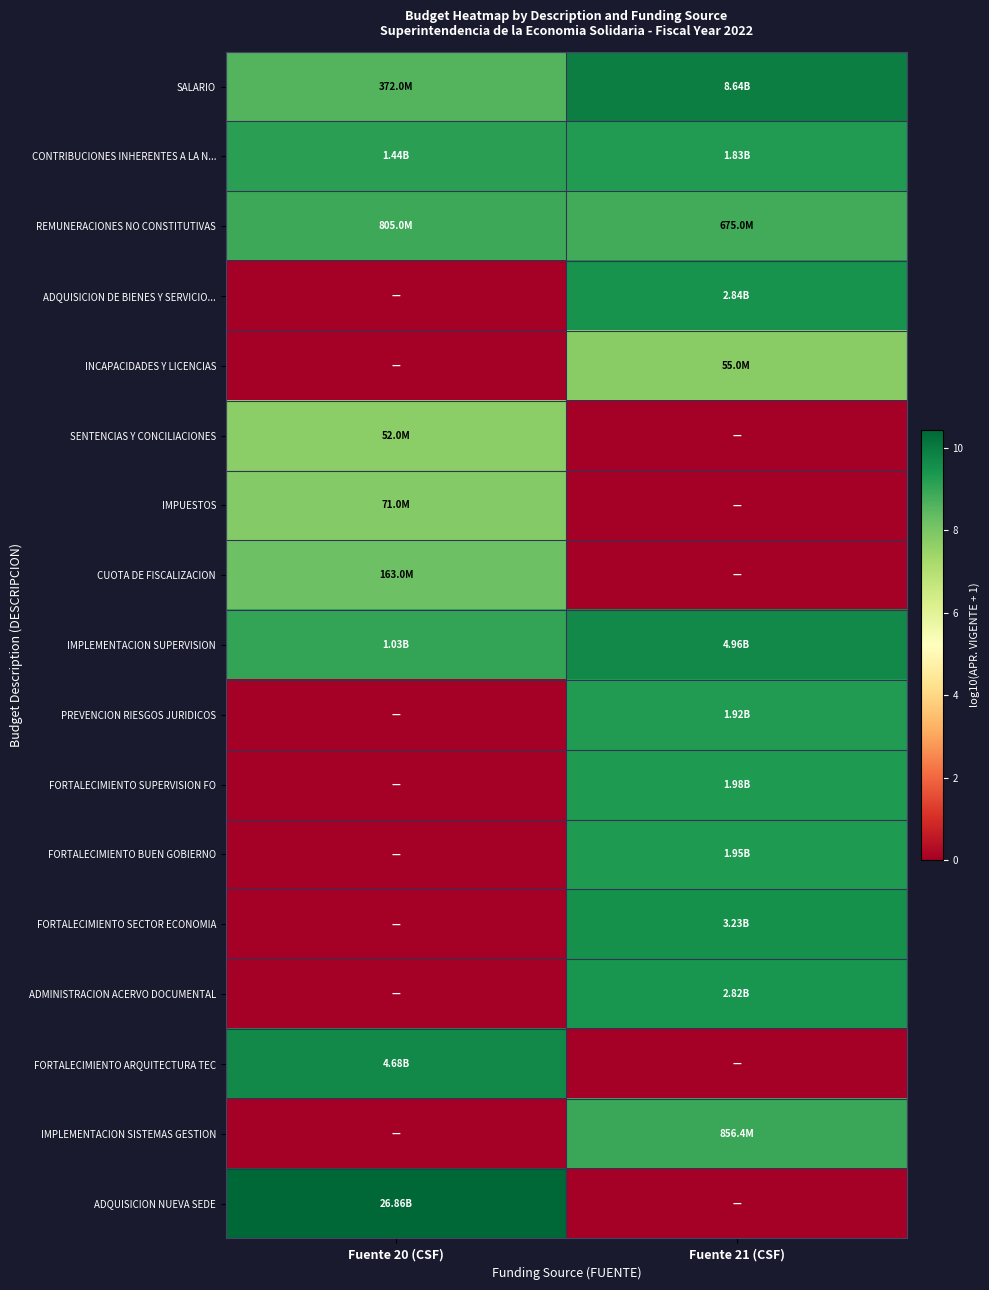

Reading left to right, list all the values displayed in this chart.

SALARIO: Fuente 20 (CSF)=8.6	Fuente 21 (CSF)=9.9
CONTRIBUCIONES INHERENTES A LA N...: Fuente 20 (CSF)=9.2	Fuente 21 (CSF)=9.3
REMUNERACIONES NO CONSTITUTIVAS: Fuente 20 (CSF)=8.9	Fuente 21 (CSF)=8.8
ADQUISICION DE BIENES Y SERVICIO...: Fuente 20 (CSF)=0.0	Fuente 21 (CSF)=9.5
INCAPACIDADES Y LICENCIAS: Fuente 20 (CSF)=0.0	Fuente 21 (CSF)=7.7
SENTENCIAS Y CONCILIACIONES: Fuente 20 (CSF)=7.7	Fuente 21 (CSF)=0.0
IMPUESTOS: Fuente 20 (CSF)=7.9	Fuente 21 (CSF)=0.0
CUOTA DE FISCALIZACION: Fuente 20 (CSF)=8.2	Fuente 21 (CSF)=0.0
IMPLEMENTACION SUPERVISION: Fuente 20 (CSF)=9.0	Fuente 21 (CSF)=9.7
PREVENCION RIESGOS JURIDICOS: Fuente 20 (CSF)=0.0	Fuente 21 (CSF)=9.3
FORTALECIMIENTO SUPERVISION FO: Fuente 20 (CSF)=0.0	Fuente 21 (CSF)=9.3
FORTALECIMIENTO BUEN GOBIERNO: Fuente 20 (CSF)=0.0	Fuente 21 (CSF)=9.3
FORTALECIMIENTO SECTOR ECONOMIA: Fuente 20 (CSF)=0.0	Fuente 21 (CSF)=9.5
ADMINISTRACION ACERVO DOCUMENTAL: Fuente 20 (CSF)=0.0	Fuente 21 (CSF)=9.5
FORTALECIMIENTO ARQUITECTURA TEC: Fuente 20 (CSF)=9.7	Fuente 21 (CSF)=0.0
IMPLEMENTACION SISTEMAS GESTION: Fuente 20 (CSF)=0.0	Fuente 21 (CSF)=8.9
ADQUISICION NUEVA SEDE: Fuente 20 (CSF)=10.4	Fuente 21 (CSF)=0.0